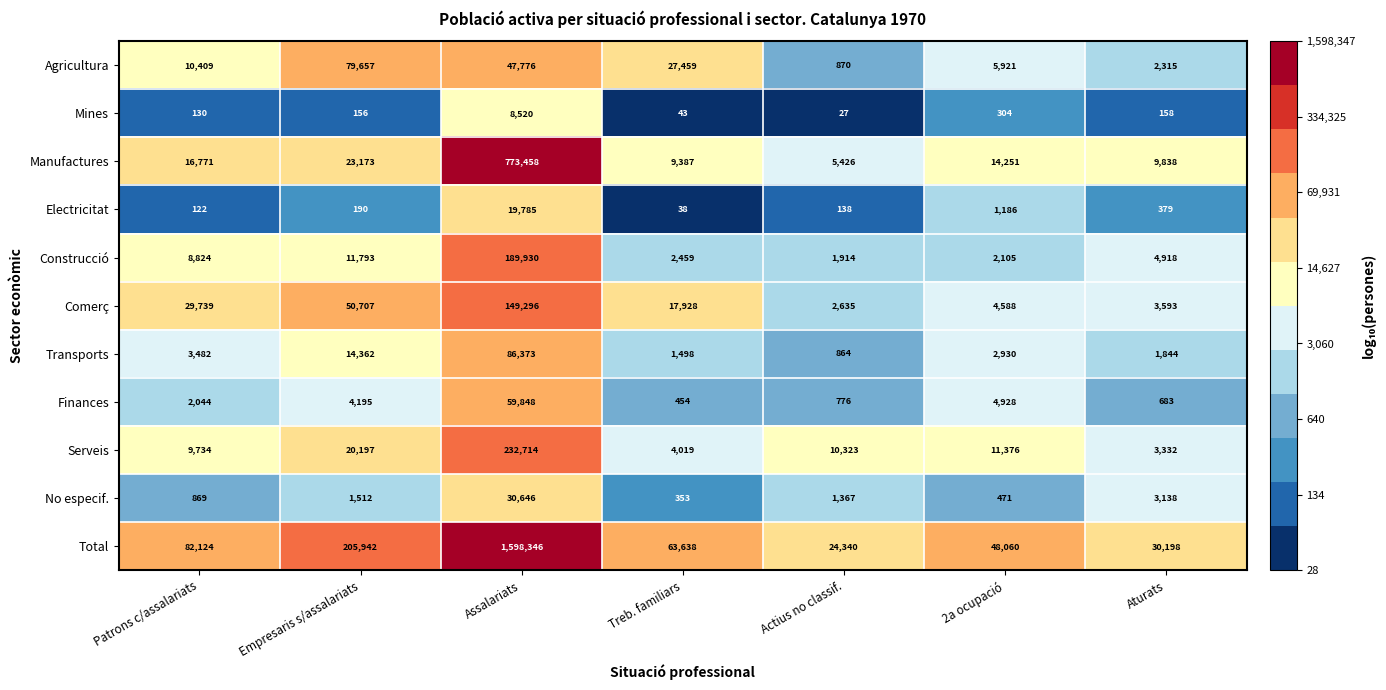

The Comerç series shows 149296 at Assalariats. True or false?

True